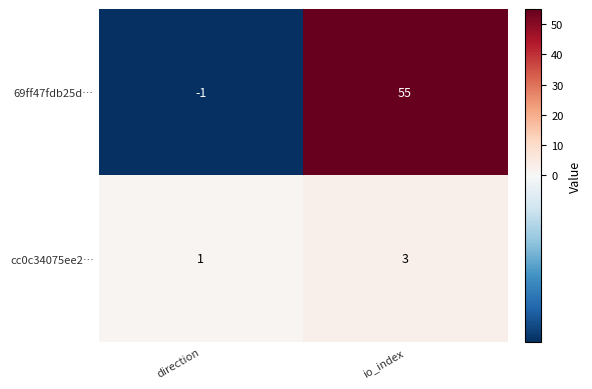

At which category is the sum across all series the highest?

io_index